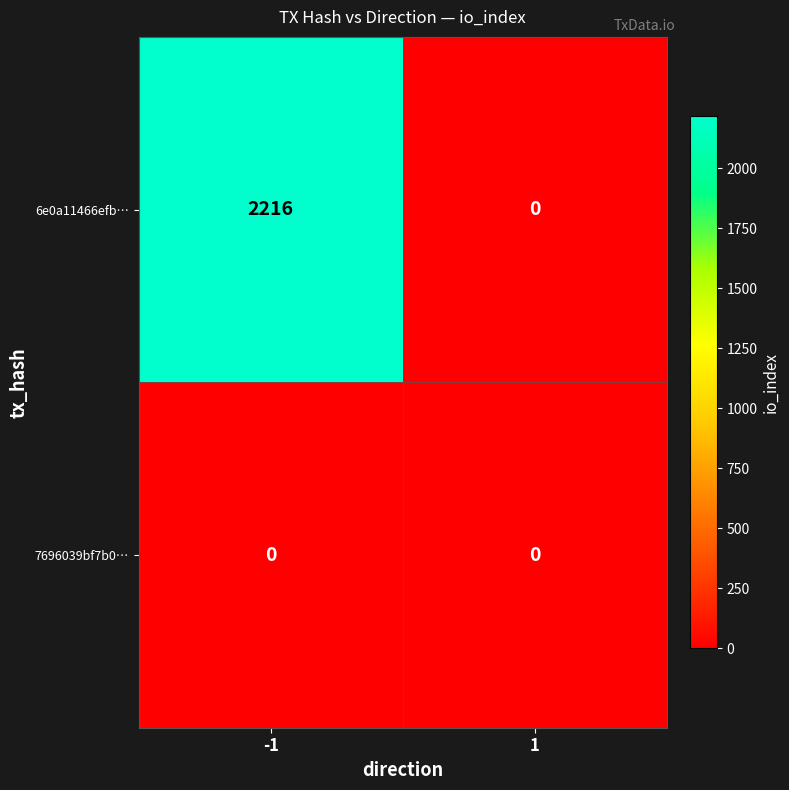

Which series has the largest total across all categories?

6e0a11466efb…